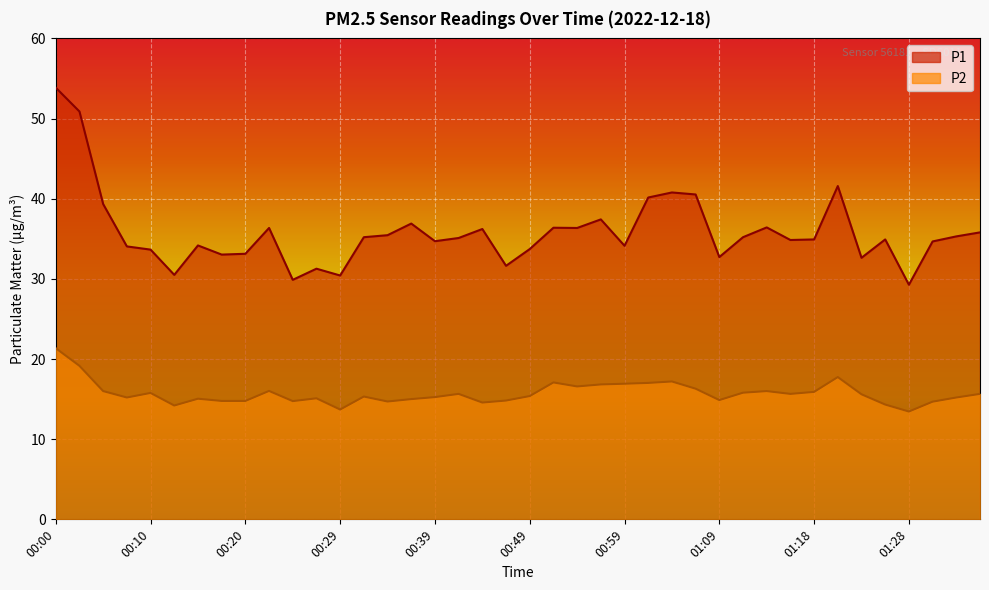

What are all the series names shown in the legend?

P1, P2